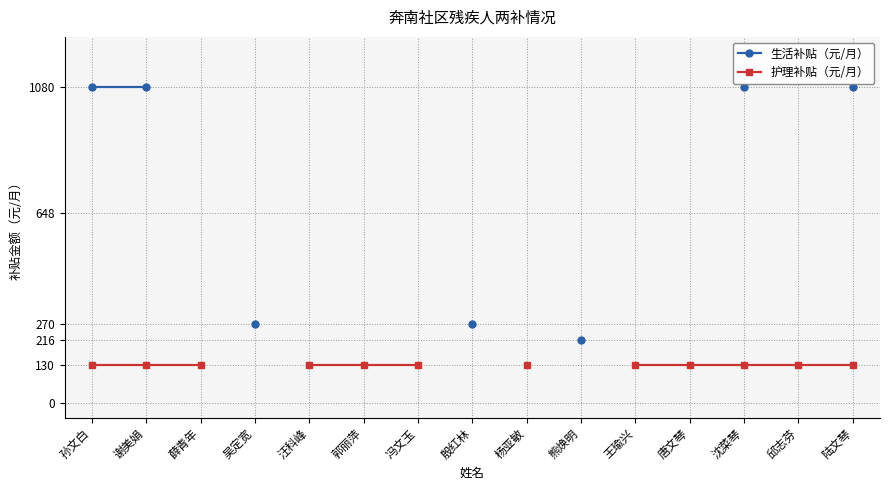

At which label is 护理补贴（元/月） closest to 130?

孙文白